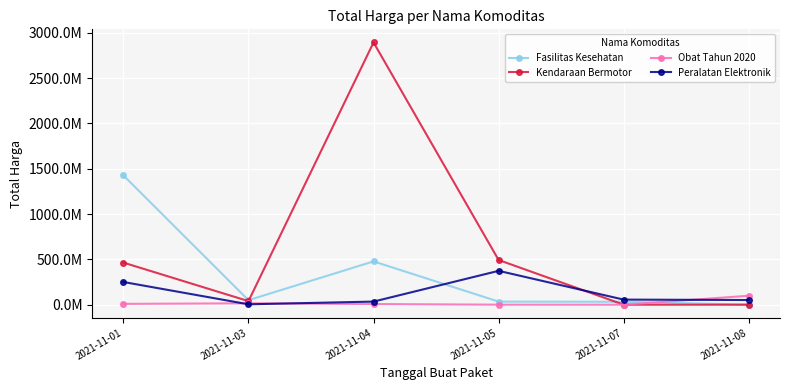

List the series in order of their peak value, lowest first.

Obat Tahun 2020, Peralatan Elektronik, Fasilitas Kesehatan, Kendaraan Bermotor